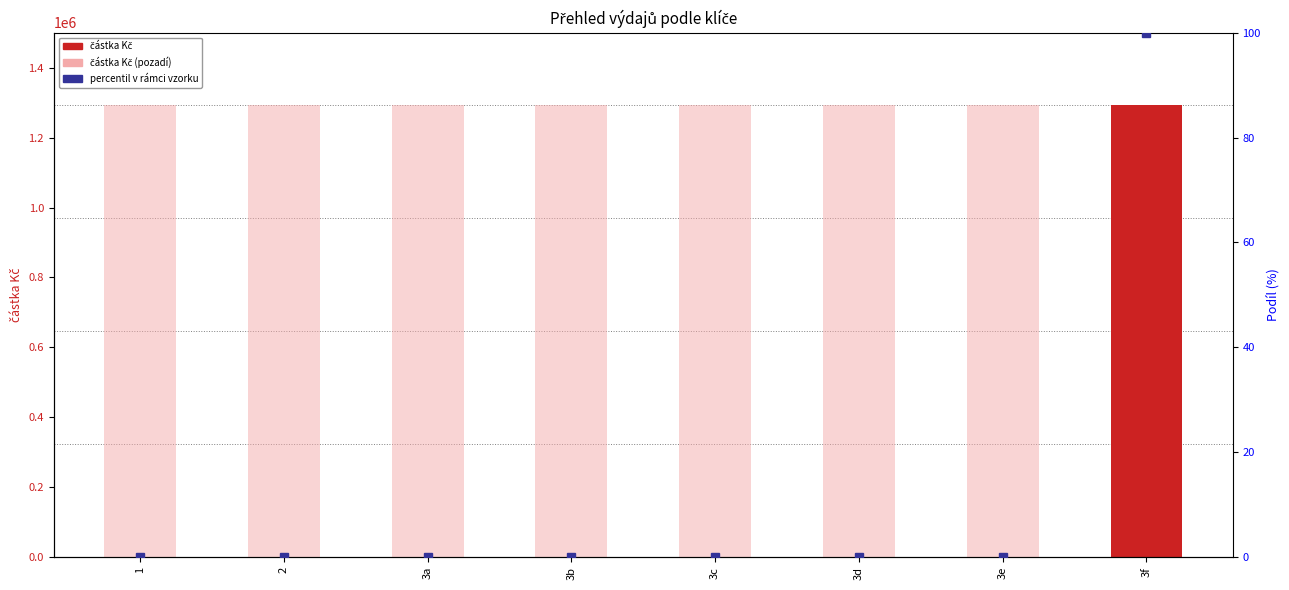

What is the maximum value for částka Kč?

1294114.4